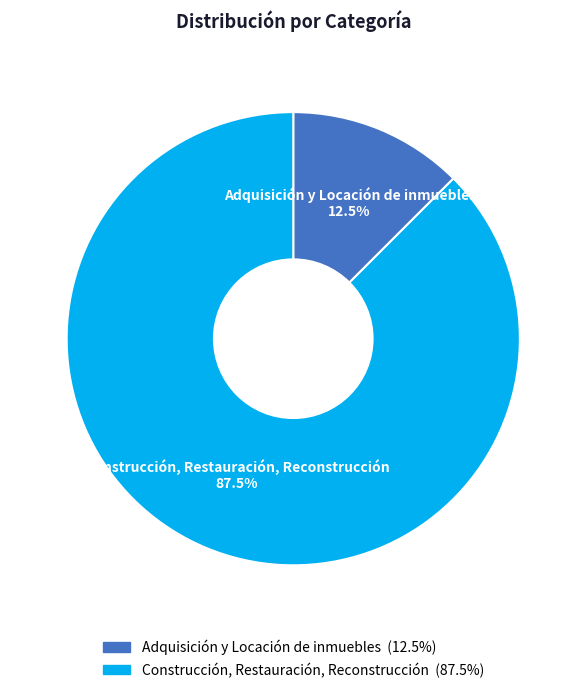

To the nearest percent, what is the difference between the Construcción, Restauración, Reconstrucción and Adquisición y Locación de inmuebles slice percentages?

75%